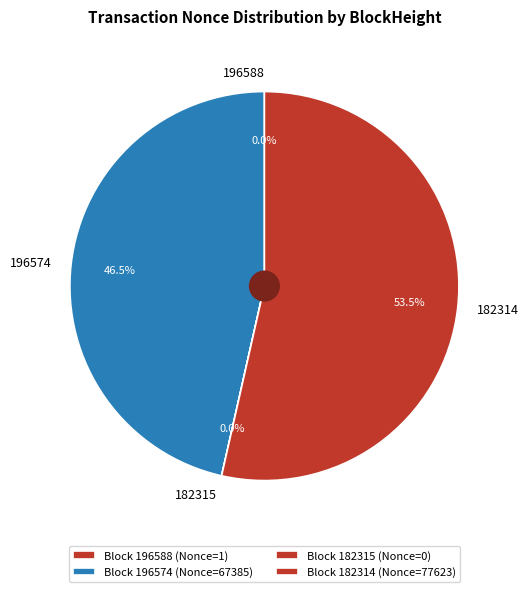

What portion of the pie excludes 182314?

46.5%